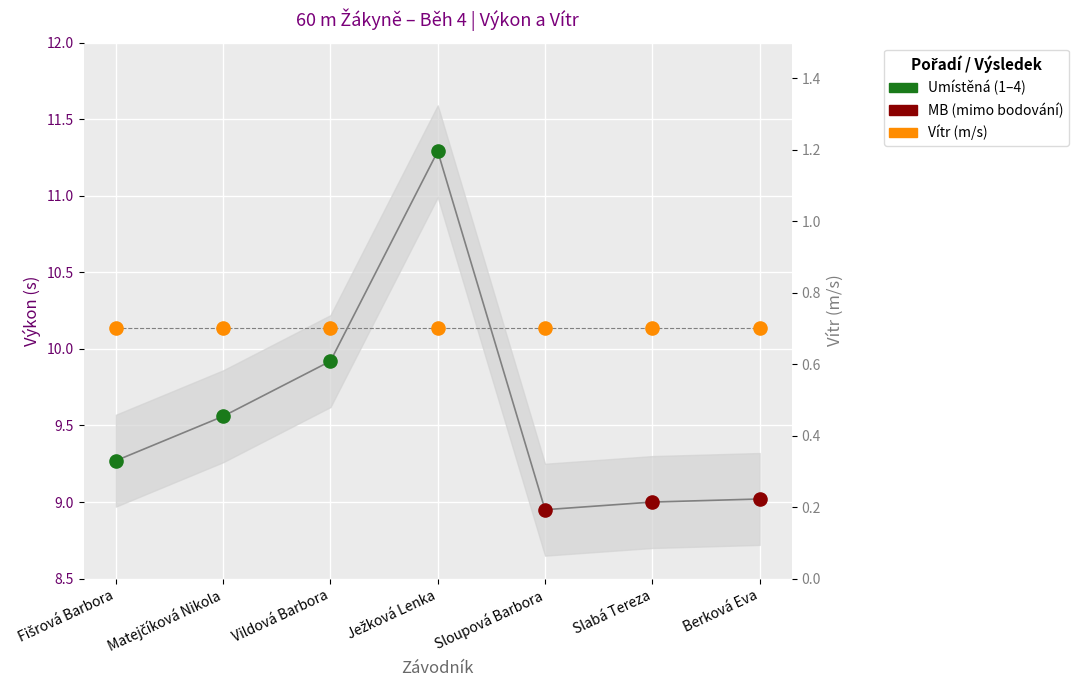

Between Vildová Barbora and Berková Eva, which is larger?

Vildová Barbora